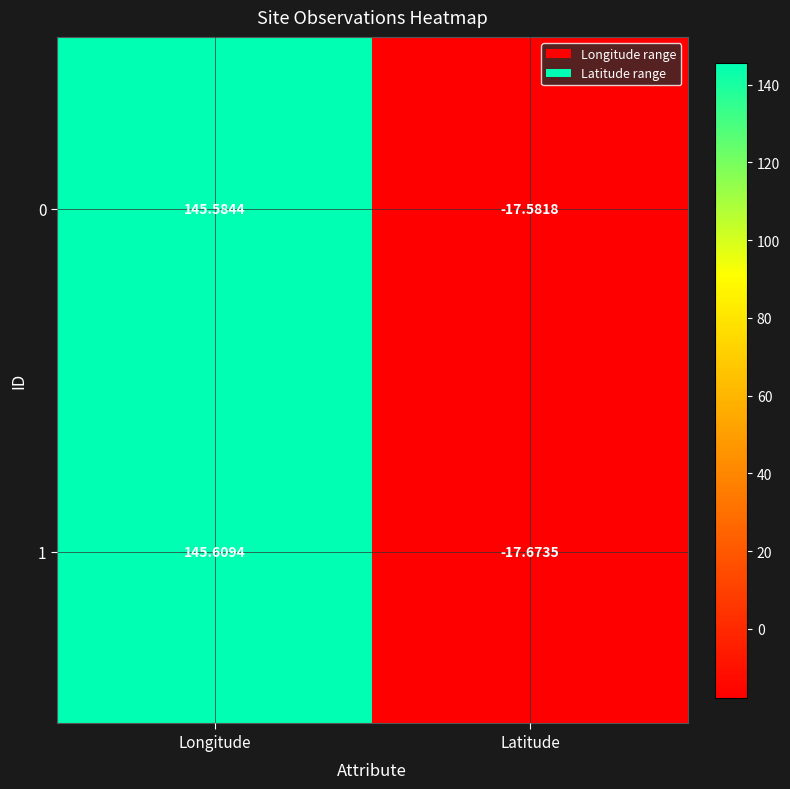

Rank the categories by 0 value from lowest to highest.

Latitude, Longitude